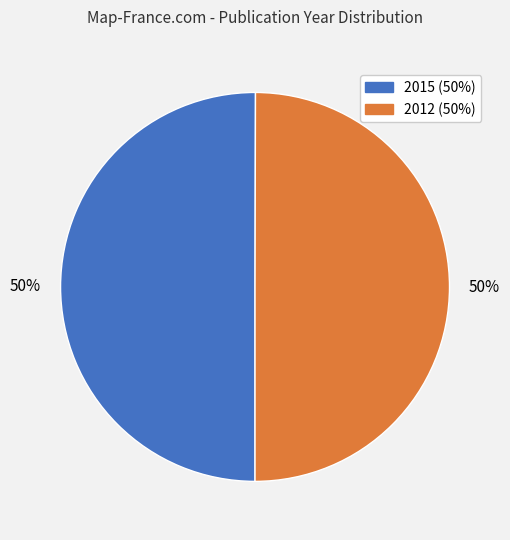

To the nearest percent, what is the average slice percentage?

50%